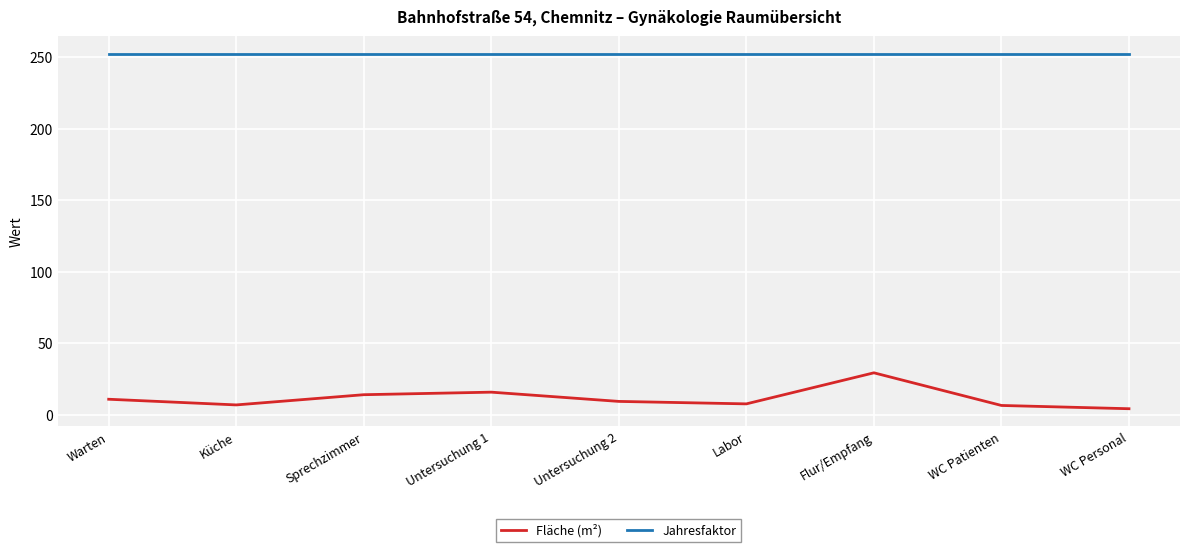

True or false: Jahresfaktor and Fläche (m²) cross at least once.

False